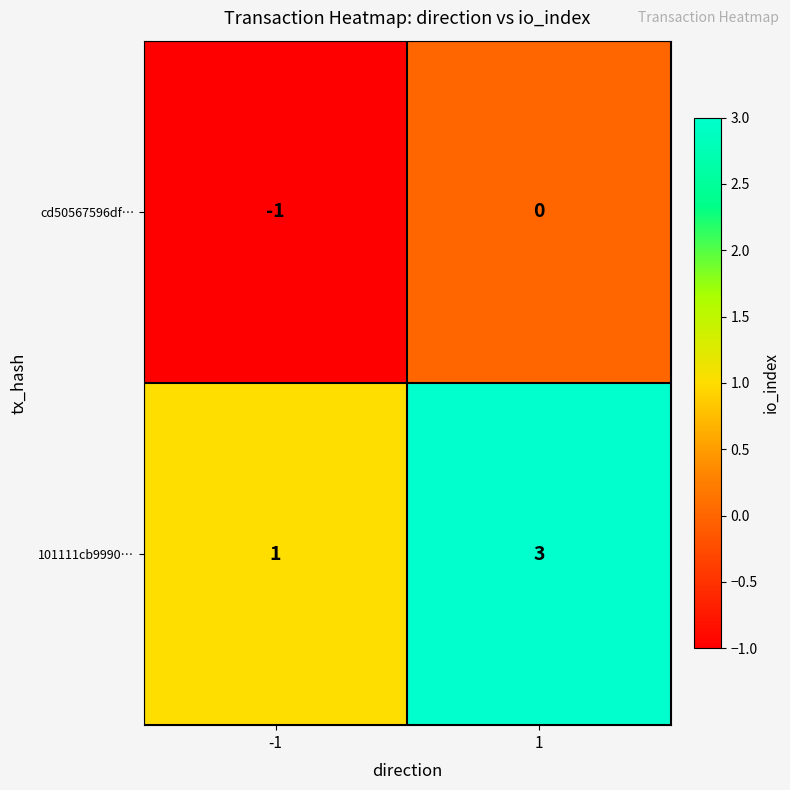

Which label corresponds to the smallest value in the chart?

-1